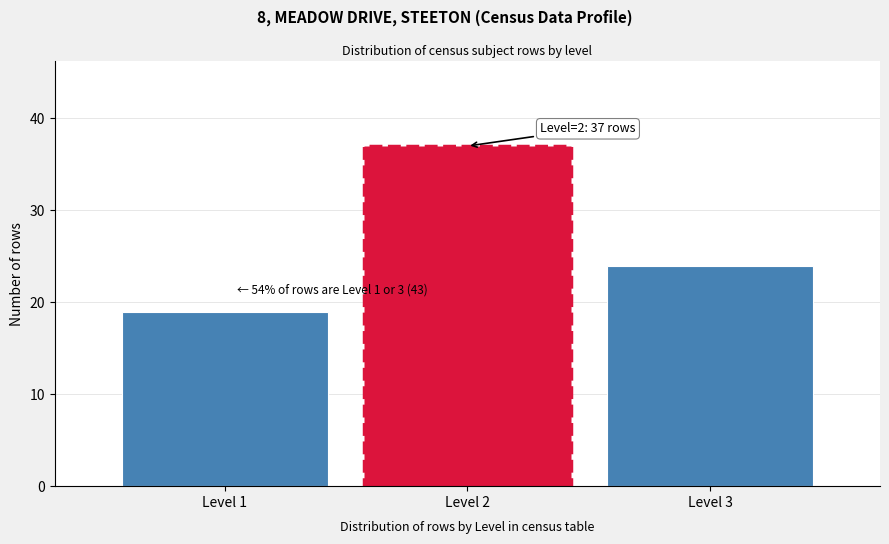

Reading right to left, list all the values displayed in this chart.

24	37	19